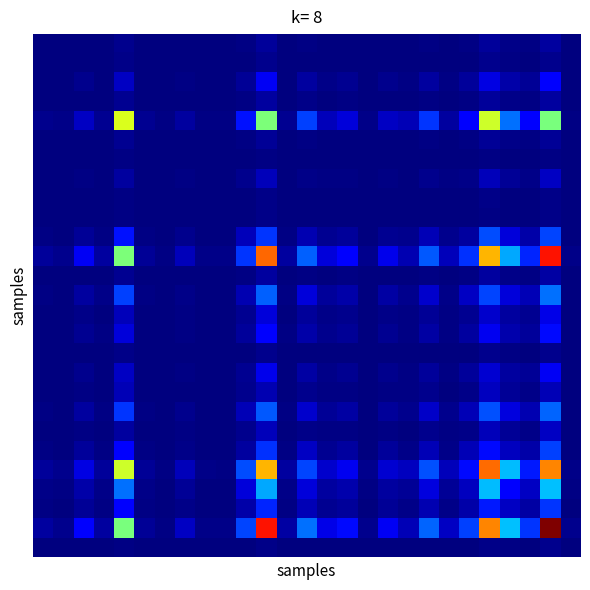

What is the greatest value displayed?

1.0